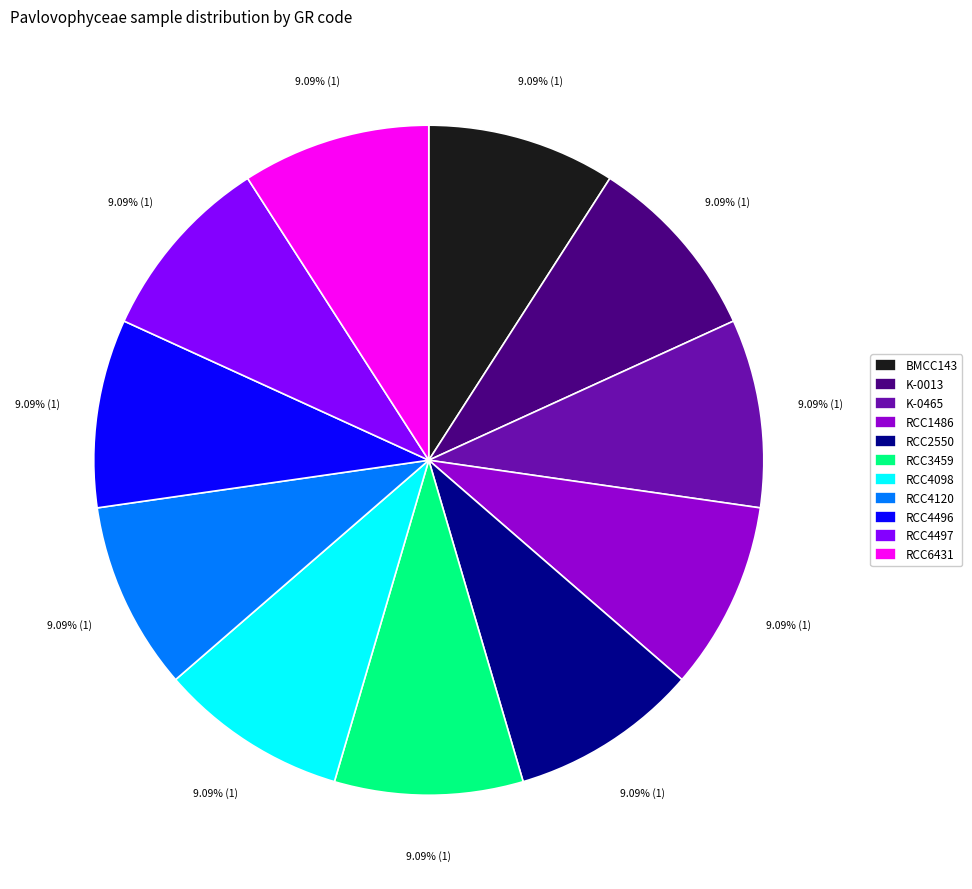

What portion of the pie excludes RCC6431?

90.9%